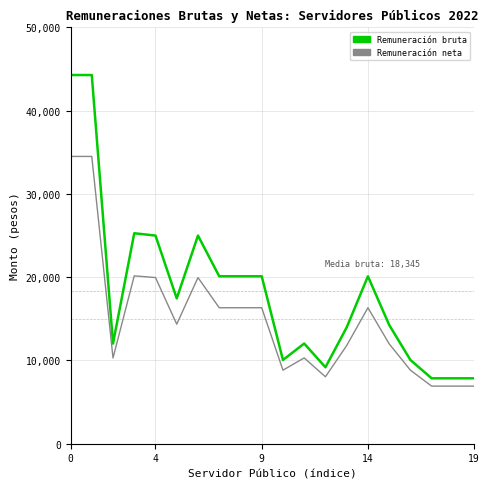

What is the greatest value displayed?

44281.0